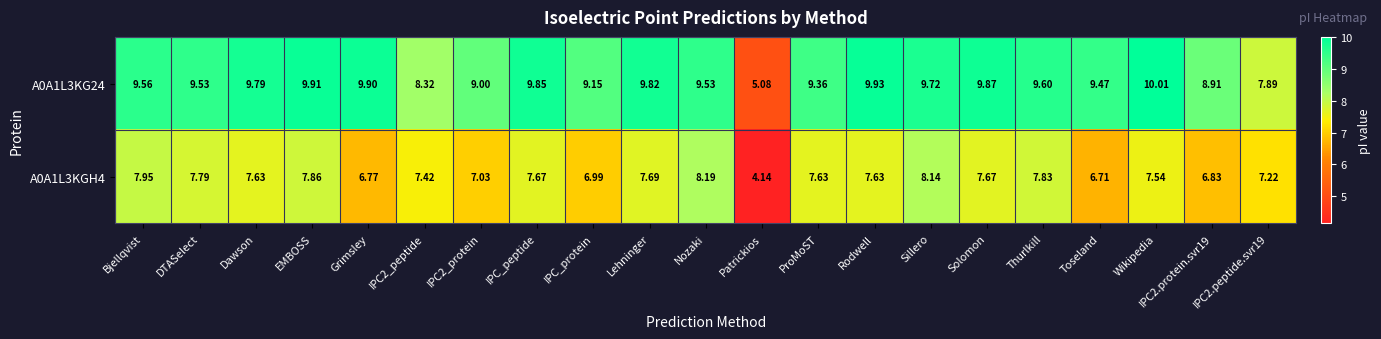

At IPC2_peptide, list the series in order from smallest to largest.

A0A1L3KGH4, A0A1L3KG24